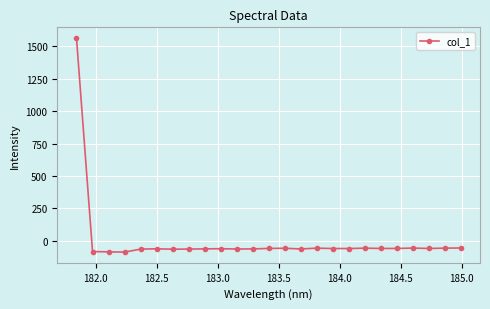

What is the smallest value displayed?

-85.5